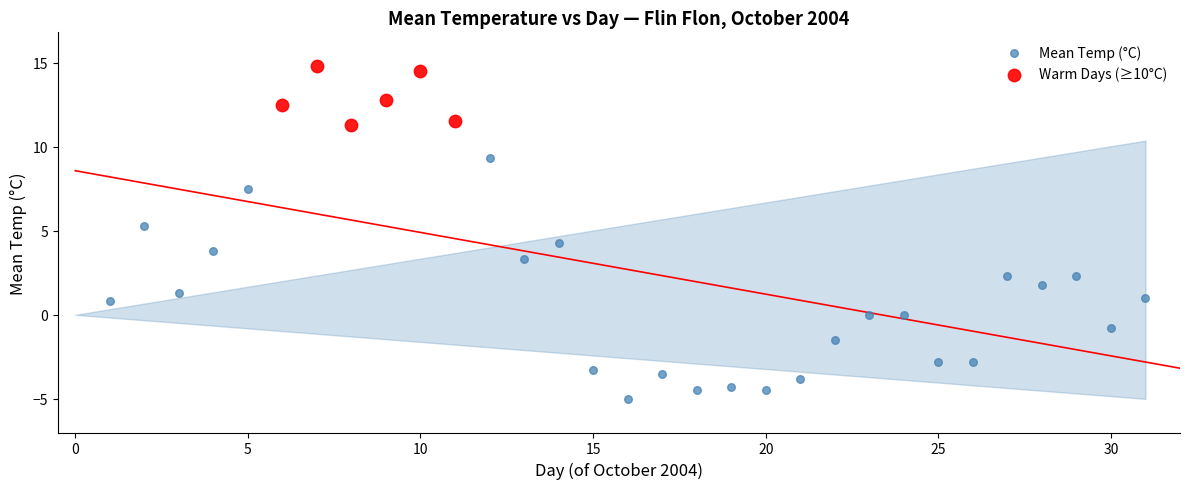

Which series reaches the minimum Y coordinate?

Mean Temp (°C)